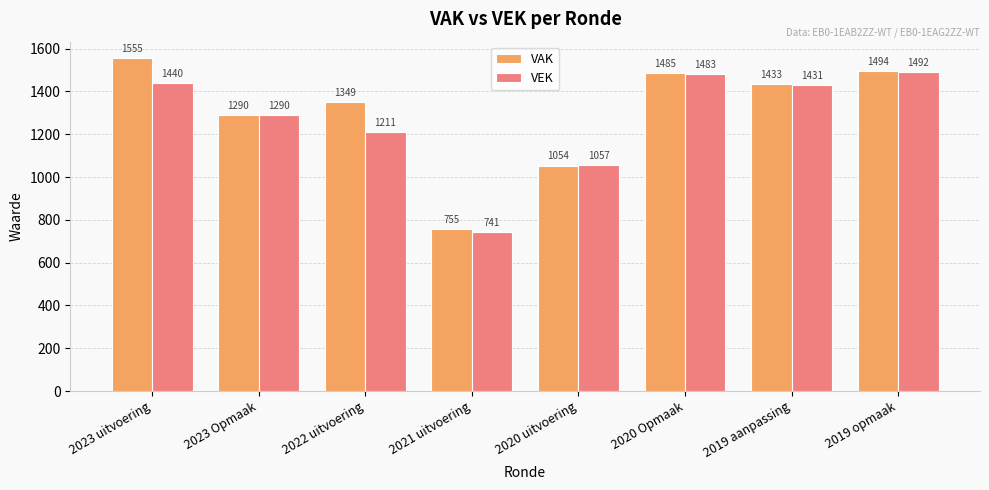

Are the bars grouped side by side (vs. stacked)?

Yes